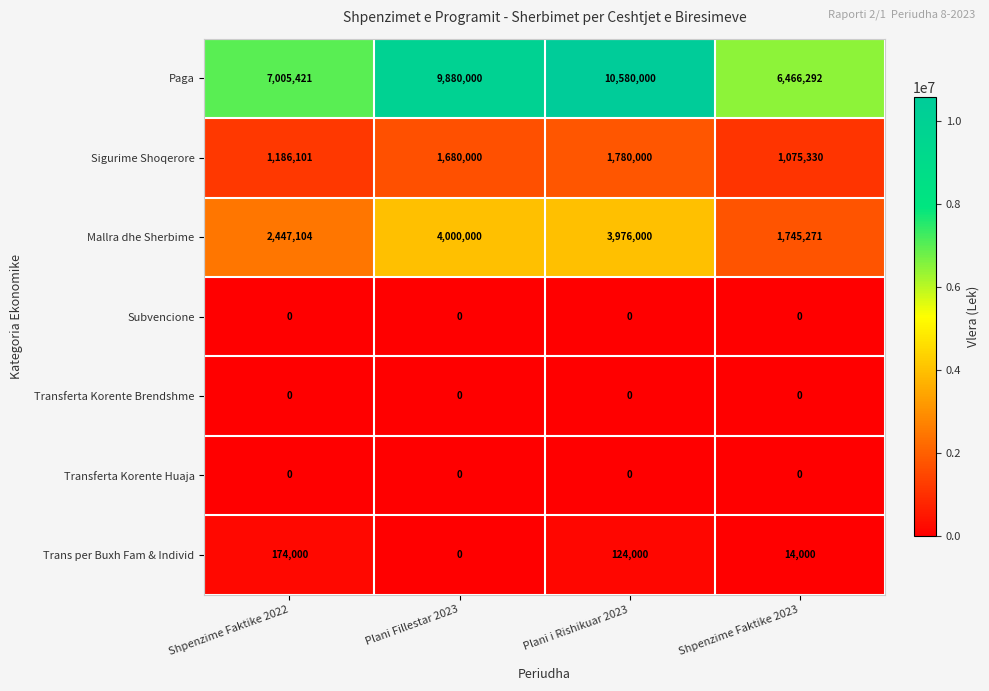

Which category has the highest value across all series?

Plani i Rishikuar 2023